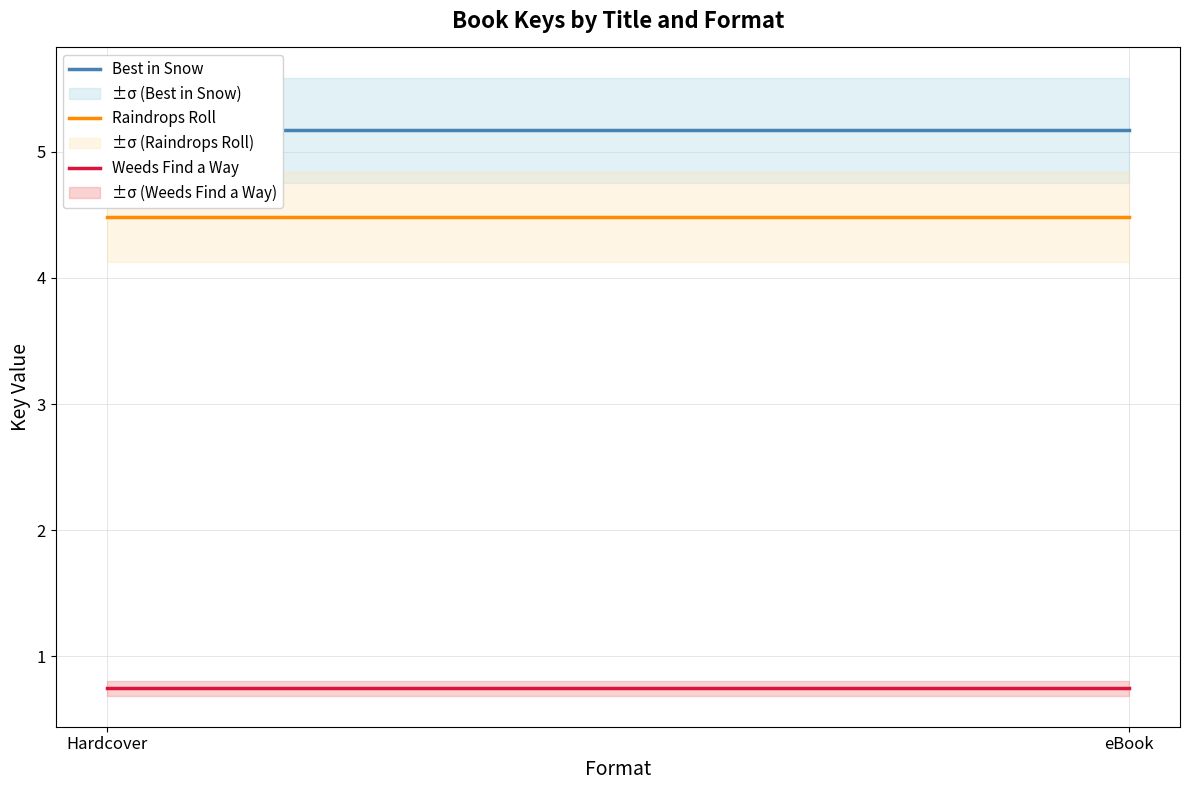

True or false: Weeds Find a Way has a value of 0.7 at Hardcover.

True